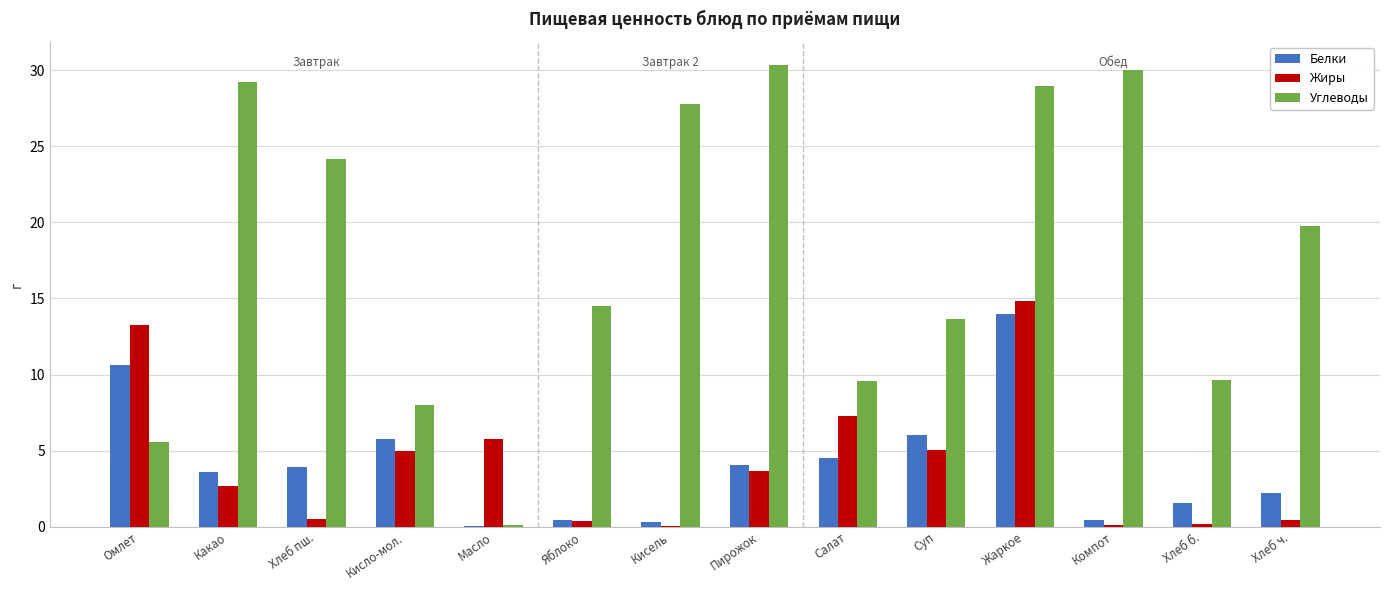

How many groups of bars are there?

14